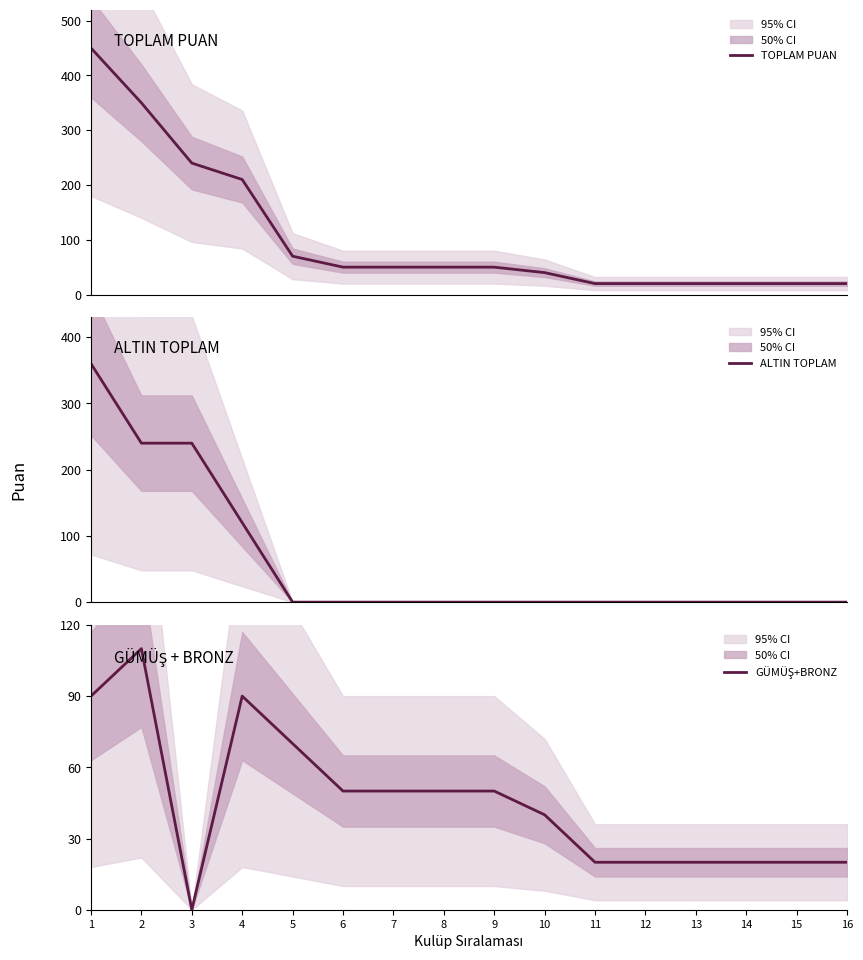

What is the average value of the TOPLAM PUAN series?

105